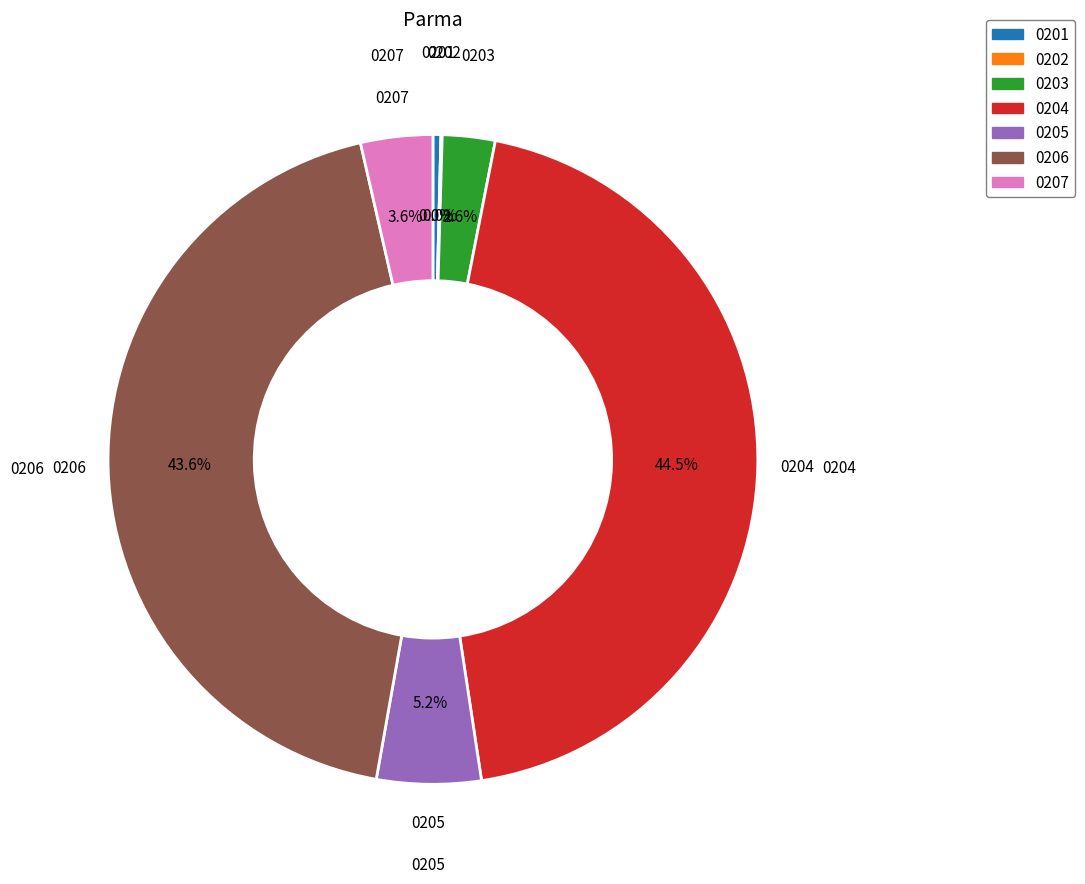

How many slices are in this pie chart?

7